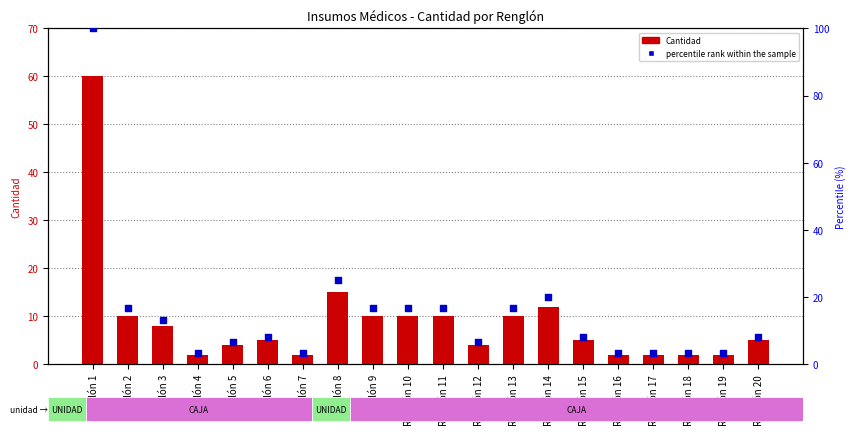

Which series reaches the maximum Y coordinate?

percentile rank within the sample